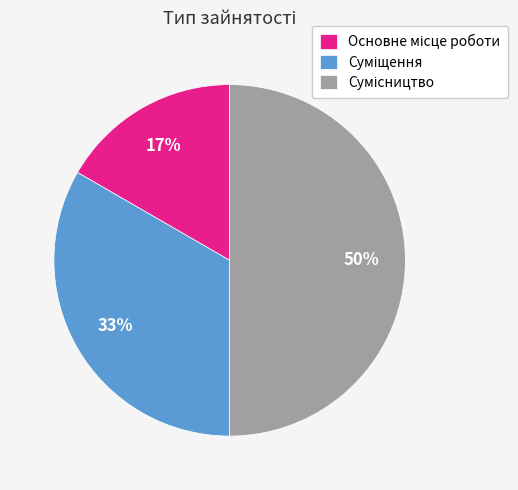

To the nearest percent, what is the average slice percentage?

33%